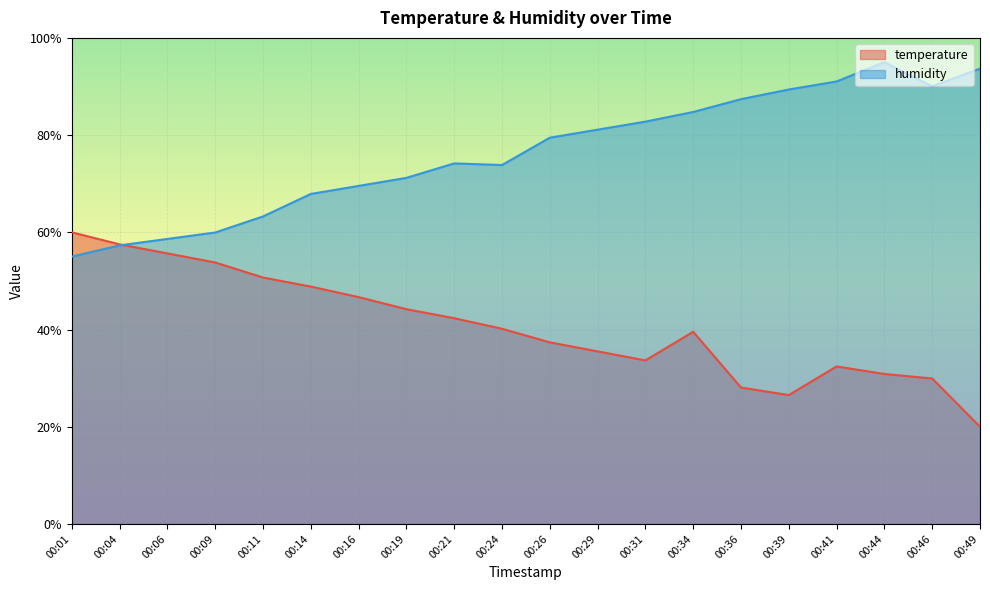

What is the sum of all humidity values?

1525.5